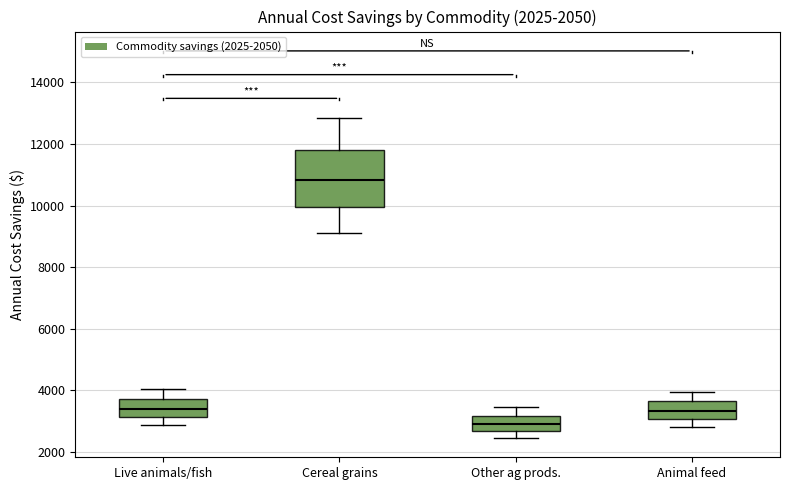

Where does the lower whisker of the box for Animal feed end on the y-axis? The values are not printed on the chart, so give them approximately, as read against the axis.

2800